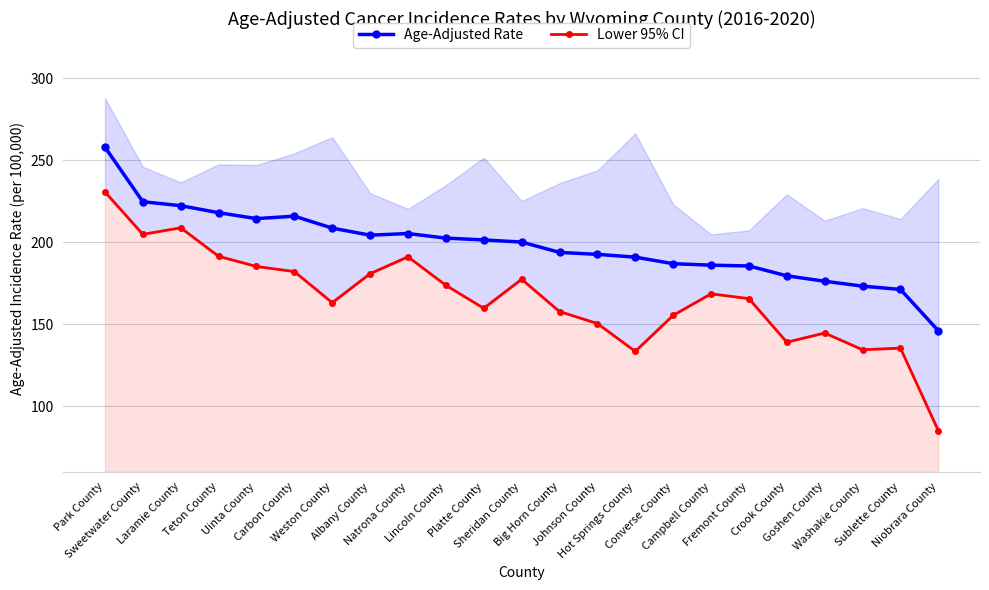

Which category has the highest value in the Age-Adjusted Rate series?

Park County